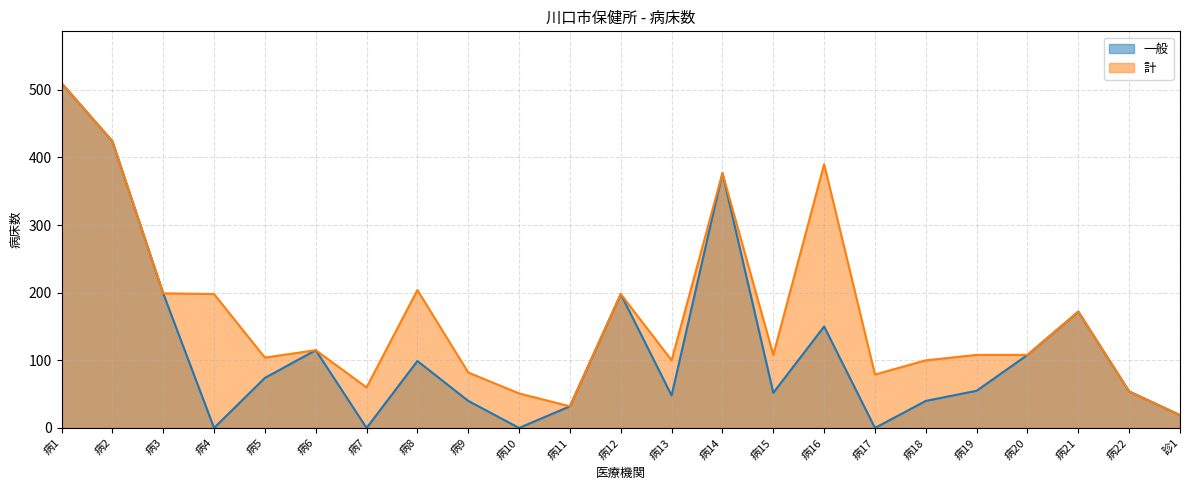

Reading right to left, what are all the values shown in this chart?

一般: 診1=19	病22=54	病21=172	病20=108	病19=55	病18=40	病17=0	病16=150	病15=52	病14=377	病13=48	病12=198	病11=32	病10=0	病9=40	病8=99	病7=0	病6=115	病5=74	病4=0	病3=199	病2=424	病1=510
計: 診1=19	病22=54	病21=172	病20=108	病19=108	病18=100	病17=79	病16=390	病15=108	病14=377	病13=100	病12=198	病11=32	病10=51	病9=82	病8=204	病7=60	病6=115	病5=104	病4=198	病3=199	病2=424	病1=510